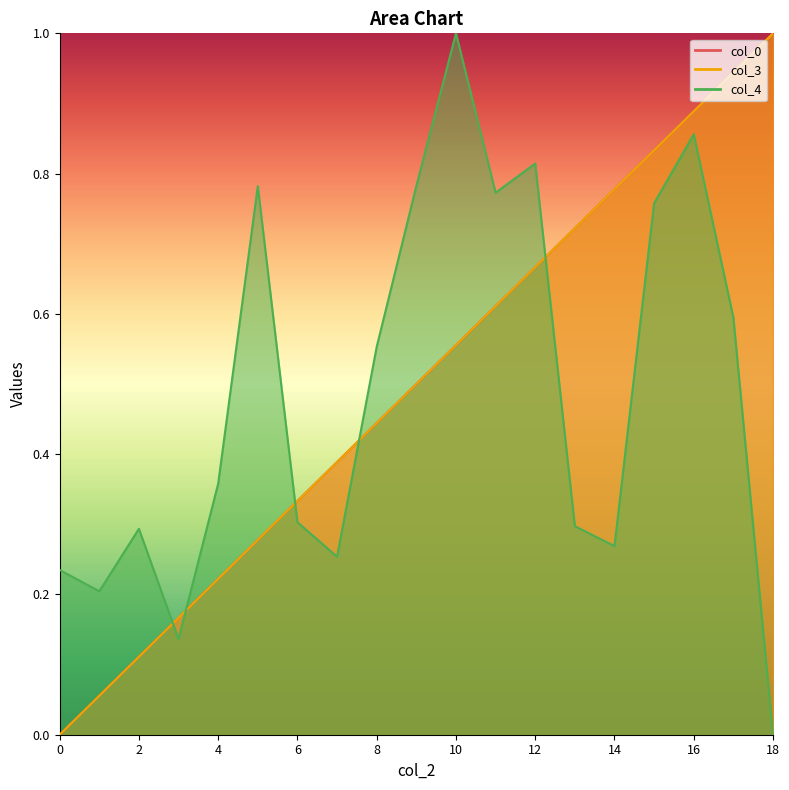

The value of col_4 at 3 is 0.1. True or false?

True